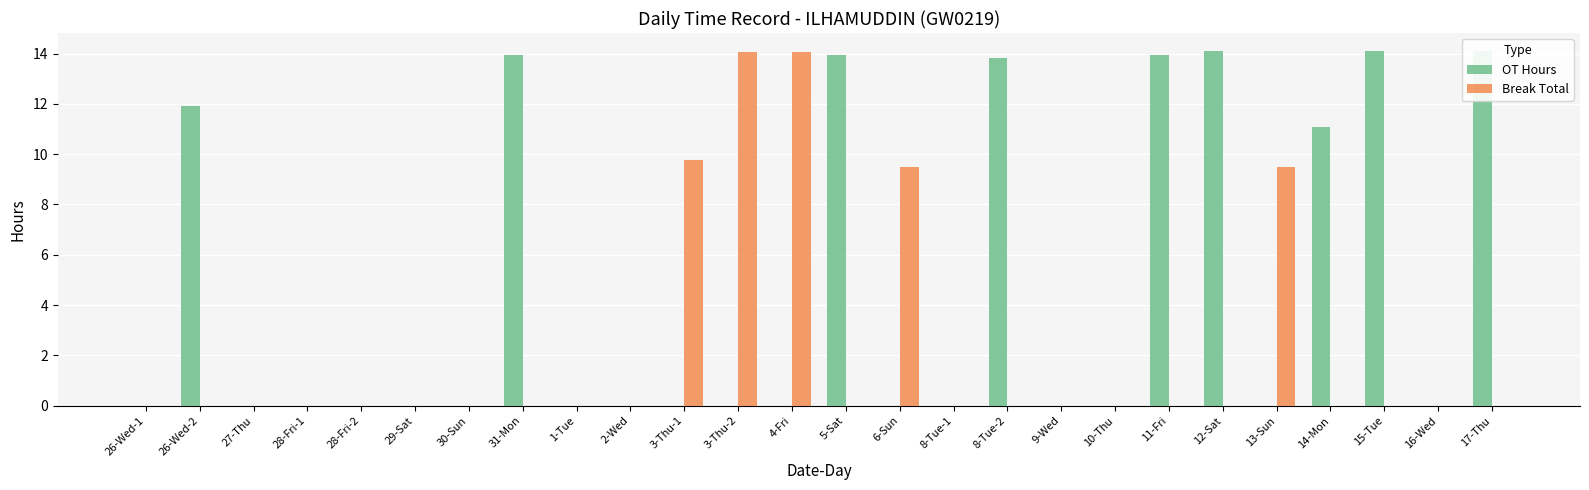

What is the label of the 7th bar from the left?

30-Sun